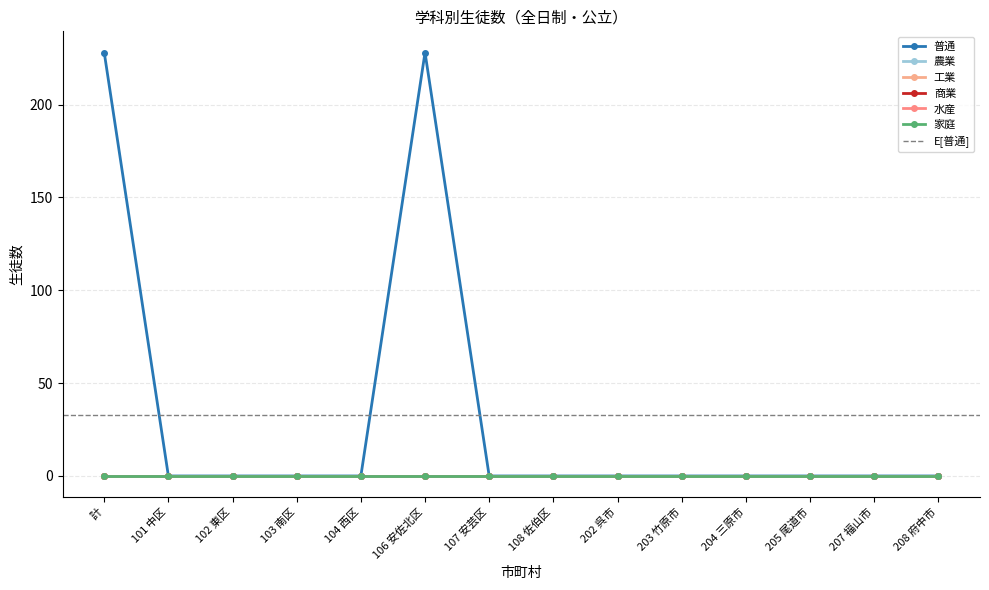

At 106 安佐北区, list the series in order from largest to smallest.

普通, 農業, 工業, 商業, 水産, 家庭